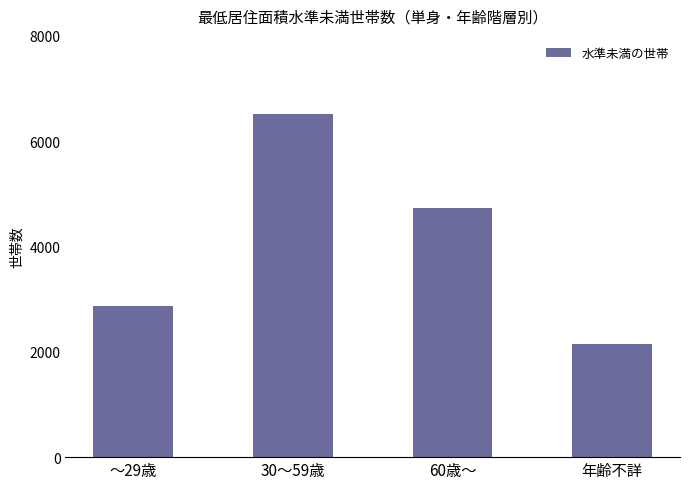

At which label is the value closest to 4333?

60歳～